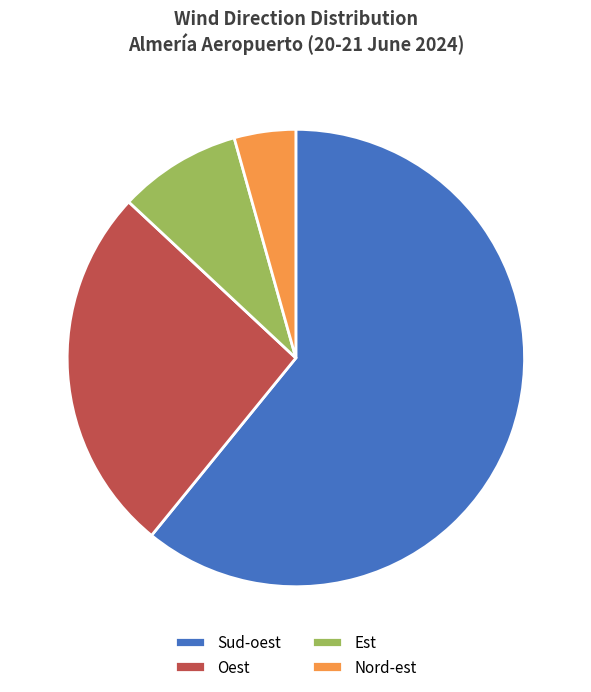

True or false: Est accounts for 1% of the total.

False